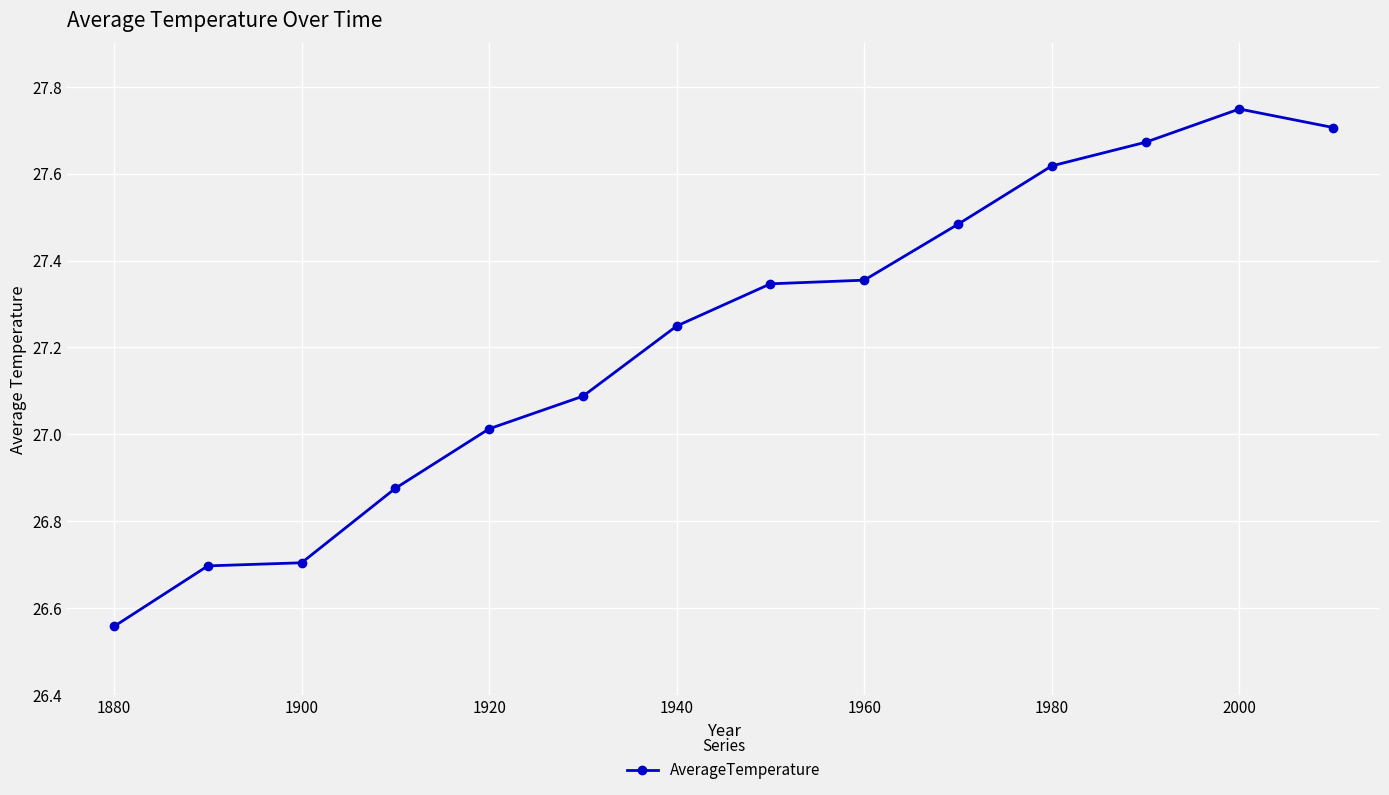

What is the difference between the maximum and minimum values?

1.2